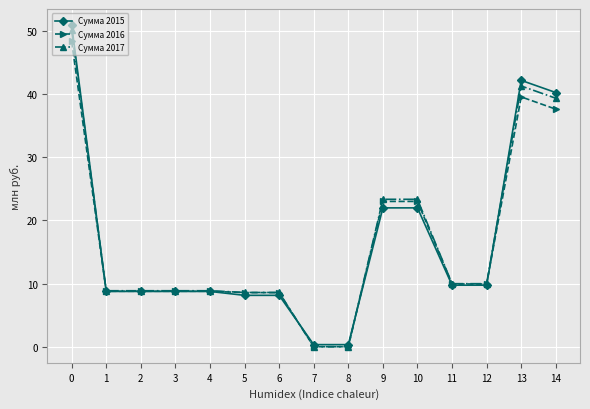

True or false: Сумма 2016 has a value of 11.6 at 10.

False